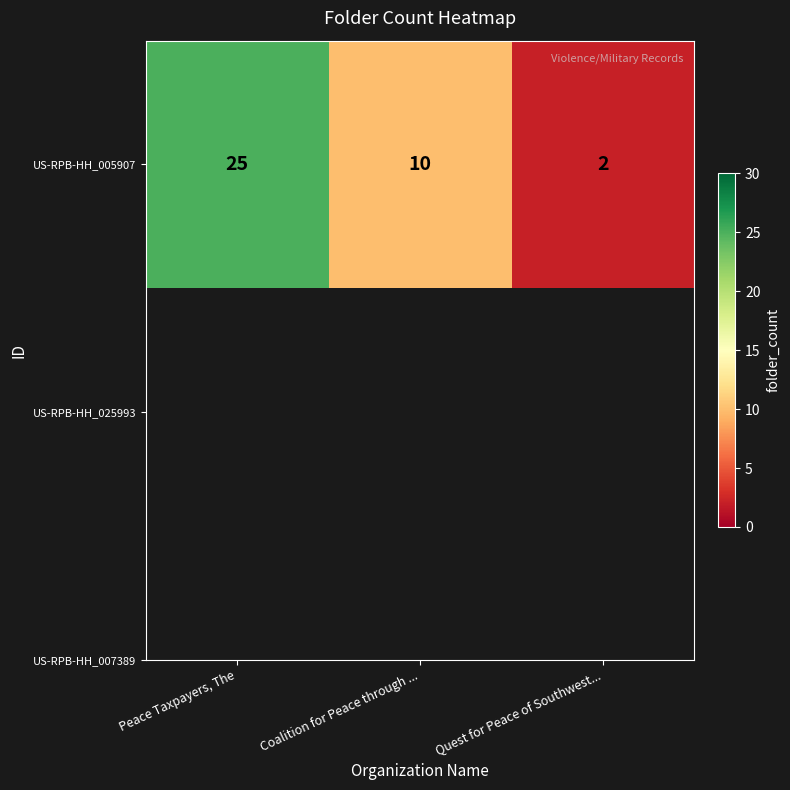

What is the greatest value displayed?

25